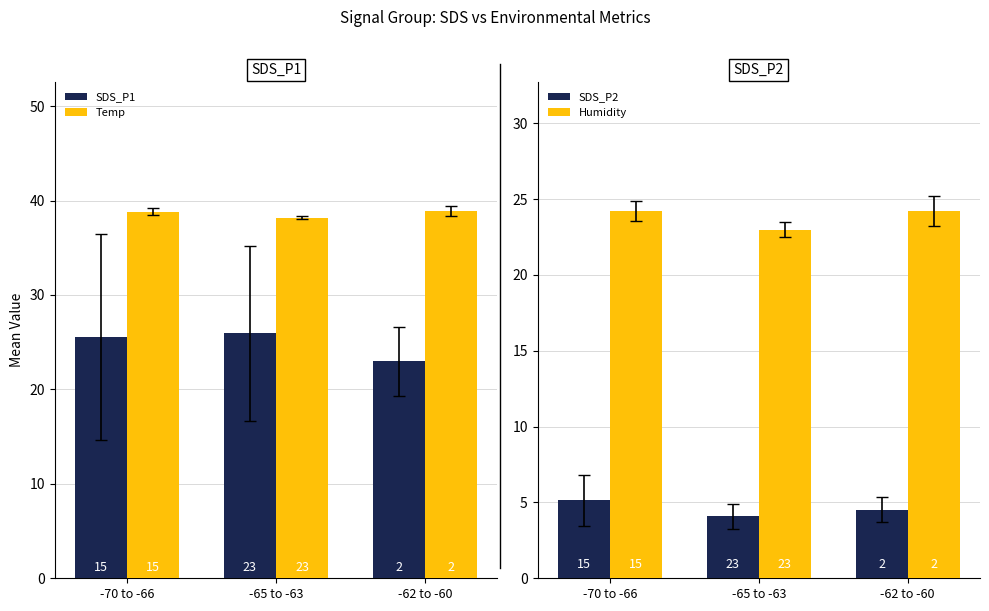

What is the difference between the Temp values at -62 to -60 and -65 to -63?

0.7